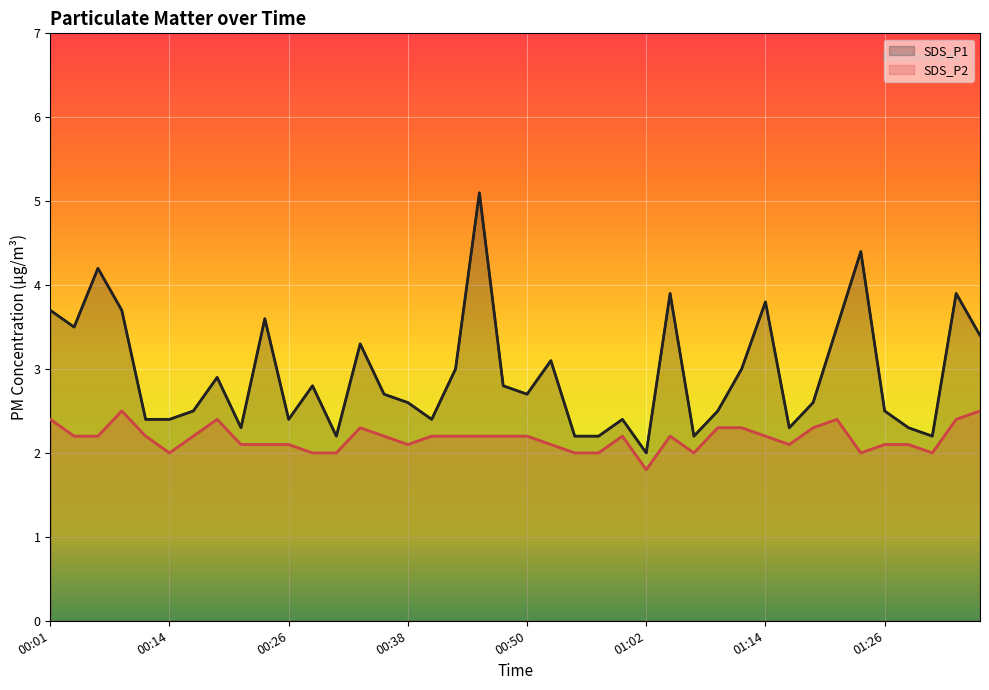

True or false: SDS_P1 has more than 1 points higher than both neighbors.

True